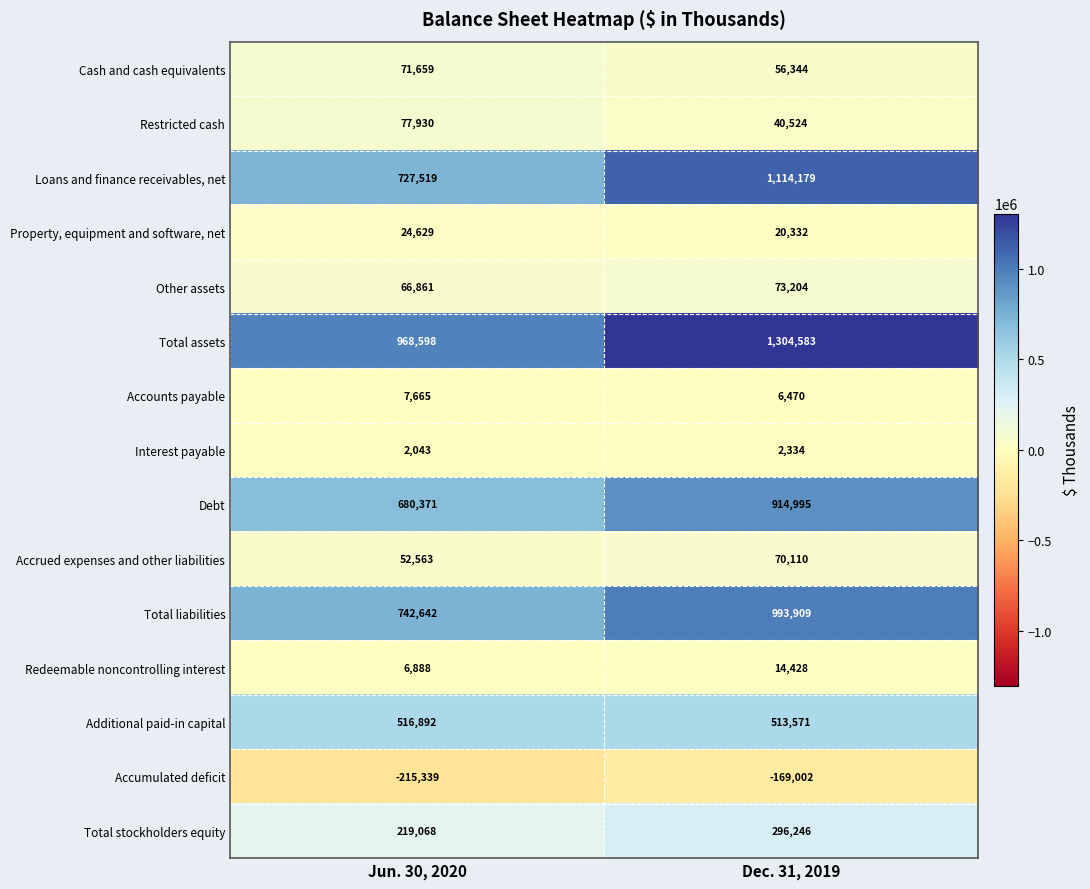

Which series has the largest total across all categories?

Total assets